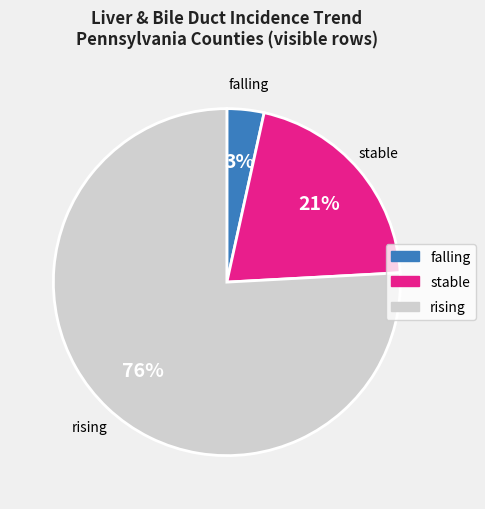

Count the number of slices in the pie.

3